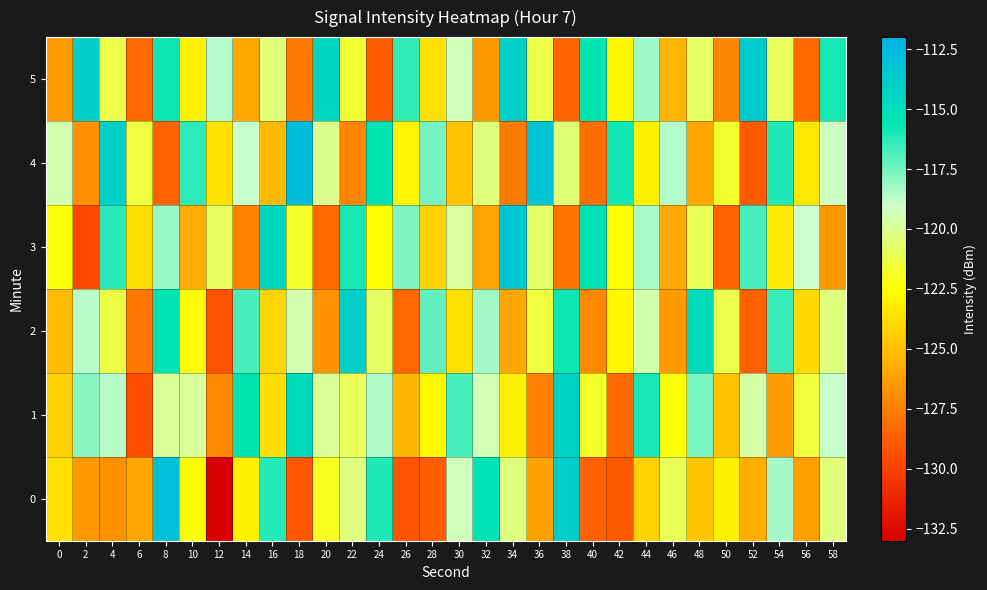

Reading right to left, extract all data points from this chart.

0: 58=-120.4	56=-126.2	54=-118.4	52=-125.7	50=-123.1	48=-124.7	46=-121.1	44=-124.3	42=-129.0	40=-128.7	38=-114.0	36=-126.2	34=-120.3	32=-115.4	30=-119.3	28=-128.8	26=-129.2	24=-116.1	22=-120.3	20=-122.0	18=-129.0	16=-116.1	14=-123.0	12=-133.0	10=-122.5	8=-112.9	6=-126.0	4=-126.8	2=-126.5	0=-123.7
1: 58=-118.9	56=-121.5	54=-126.3	52=-119.7	50=-124.8	48=-117.6	46=-122.4	44=-115.9	42=-128.3	40=-121.8	38=-114.2	36=-127.5	34=-123.1	32=-119.4	30=-116.8	28=-122.7	26=-125.3	24=-118.5	22=-121.0	20=-120.0	18=-114.8	16=-123.8	14=-115.5	12=-127.1	10=-119.9	8=-119.9	6=-129.5	4=-118.7	2=-117.9	0=-124.3
2: 58=-120.3	56=-123.9	54=-116.5	52=-128.7	50=-121.2	48=-114.8	46=-126.4	44=-119.6	42=-122.8	40=-127.1	38=-115.7	36=-121.4	34=-125.9	32=-118.3	30=-123.6	28=-117.2	26=-128.4	24=-120.8	22=-113.9	20=-126.7	18=-119.5	16=-124.1	14=-116.8	12=-129.2	10=-122.6	8=-115.4	6=-127.8	4=-121.3	2=-118.7	0=-125.1
3: 58=-126.6	56=-119.0	54=-123.3	52=-116.7	50=-128.5	48=-121.1	46=-125.8	44=-118.4	42=-122.6	40=-115.3	38=-127.9	36=-120.7	34=-113.4	32=-126.1	30=-119.8	28=-124.2	26=-117.7	24=-122.5	22=-115.9	20=-128.3	18=-121.8	16=-114.6	14=-127.4	12=-120.9	10=-125.7	8=-118.1	6=-123.8	4=-116.2	2=-129.6	0=-122.4
4: 58=-119.2	56=-123.4	54=-116.1	52=-128.9	50=-121.7	48=-125.9	46=-118.6	44=-123.0	42=-115.8	40=-128.1	38=-120.5	36=-113.2	34=-127.6	32=-120.4	30=-124.8	28=-117.5	26=-122.9	24=-115.6	22=-127.3	20=-120.1	18=-112.8	16=-125.2	14=-118.9	12=-123.7	10=-116.3	8=-128.6	6=-121.4	4=-114.1	2=-126.8	0=-119.5
5: 58=-115.9	56=-128.3	54=-121.0	52=-113.8	50=-127.2	48=-120.8	46=-125.4	44=-118.2	42=-122.8	40=-115.6	38=-128.5	36=-121.3	34=-114.0	32=-126.5	30=-119.3	28=-123.7	26=-116.4	24=-128.8	22=-121.6	20=-114.3	18=-127.7	16=-120.4	14=-125.8	12=-118.6	10=-123.0	8=-115.7	6=-128.4	4=-121.2	2=-113.9	0=-126.3